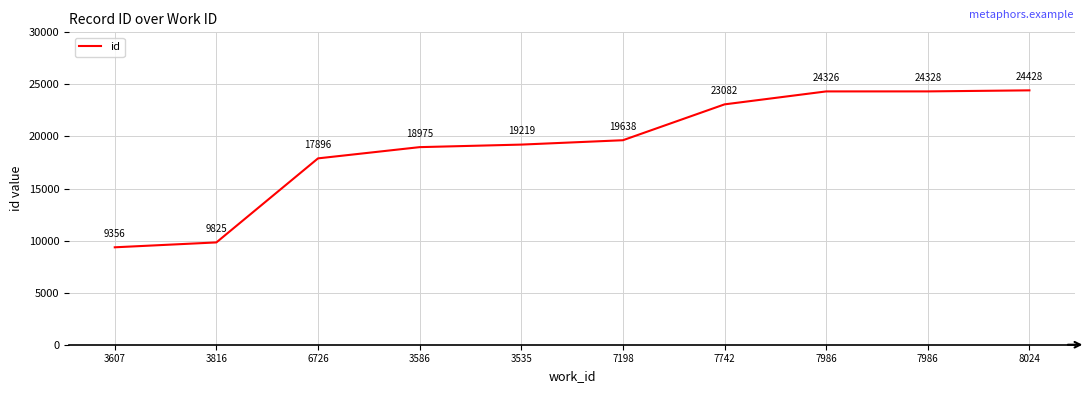

Rank the categories by value from highest to lowest.

8024, 7986, 7986, 7742, 7198, 3535, 3586, 6726, 3816, 3607